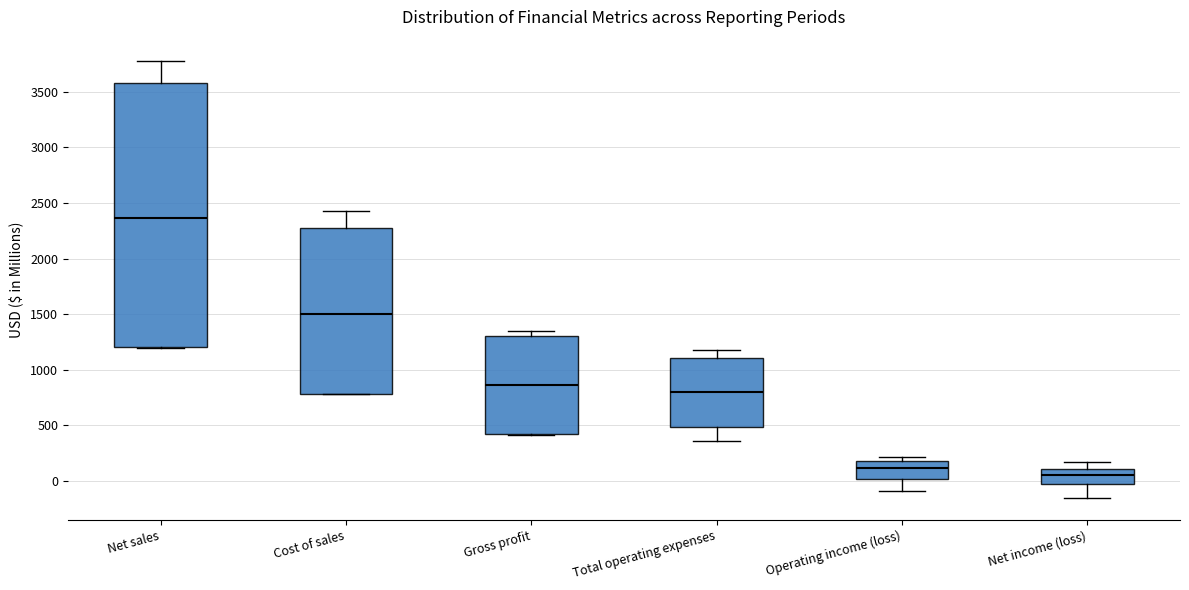

Reading left to right, transcribe this box plot: for each box, give where its median line is, the range the box spans, and where its two whiskers end, as read against the y-axis. The values are not printed on the chart, so give them approximately, as read against the axis.

Net sales: median 2350, box 1200 to 3600, whiskers 1200 (just below the box's lower edge) to 3750
Cost of sales: median 1500, box 800 to 2250, whiskers 800 to 2450
Gross profit: median 850, box 400 to 1300, whiskers 400 to 1350
Total operating expenses: median 800, box 500 to 1100, whiskers 350 to 1200
Operating income (loss): median 100, box 0 to 200, whiskers -100 to 200 (just above the box's upper edge)
Net income (loss): median 50, box -50 to 100, whiskers -150 to 150